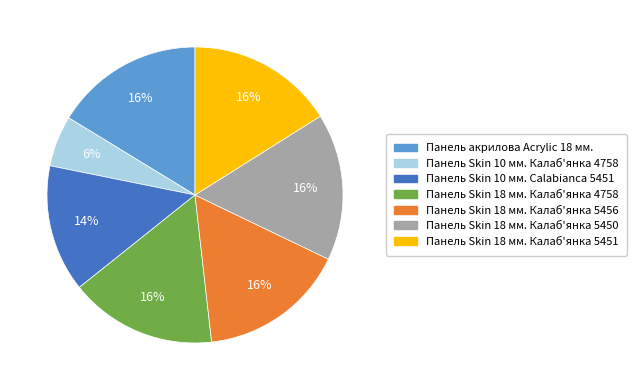

How many slices are in this pie chart?

7